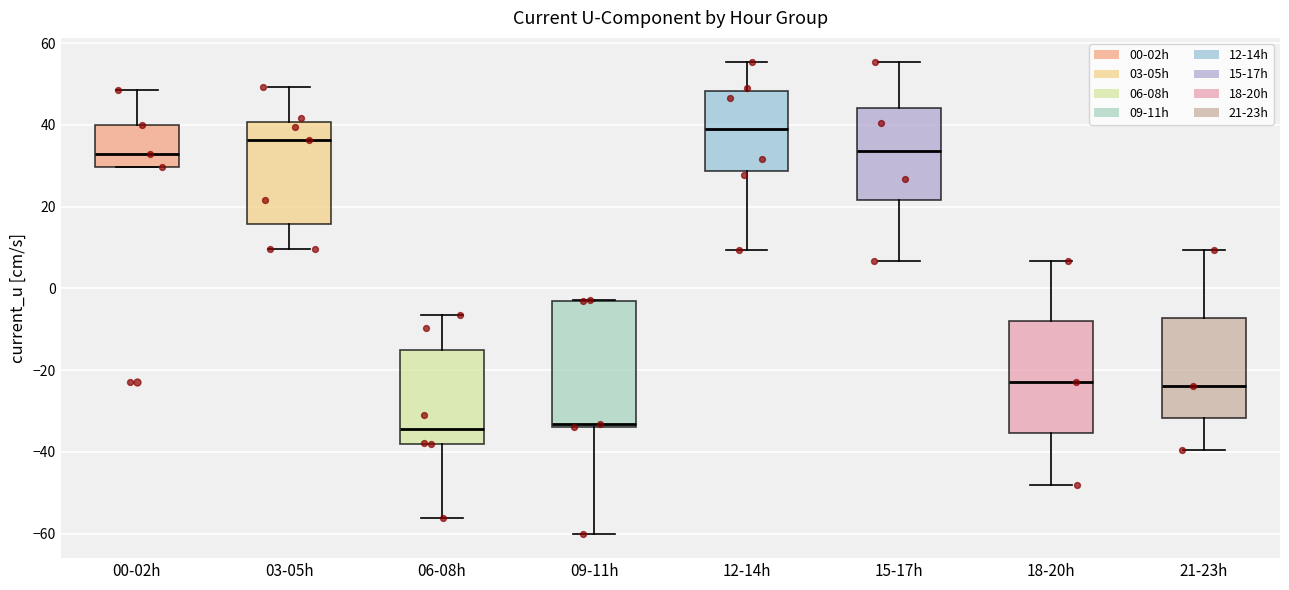

Comparing the boxes themselves (not the whiskers), which one is the tallest?

09-11h